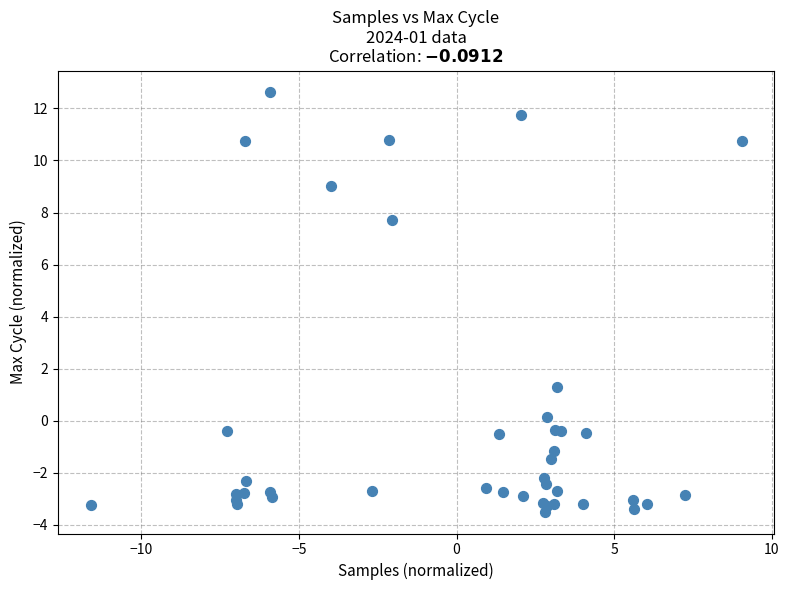

What Y value in the scatter plot is closest to 4?

1.3